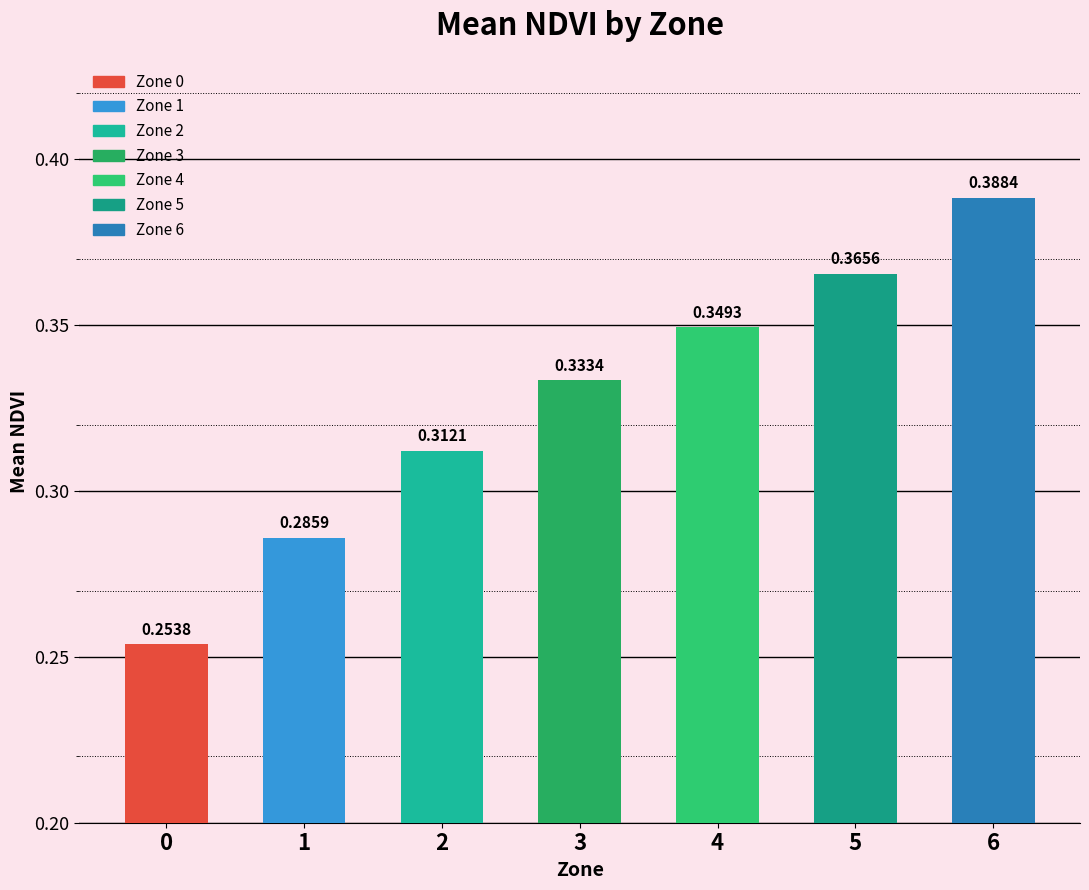

What is the difference between the second highest and minimum values?

0.1